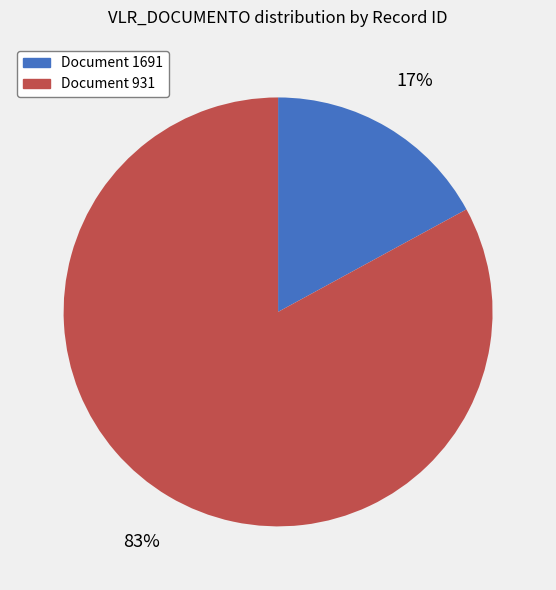

Which category has the biggest portion of the pie?

Document 931